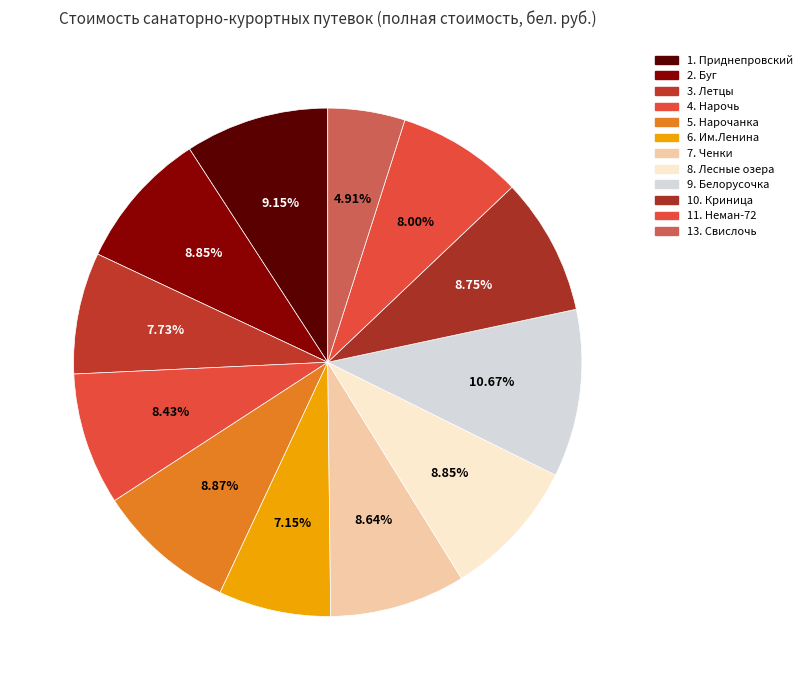

To the nearest percent, what is the combined percentage of 5. Нарочанка and 9. Белорусочка?

20%